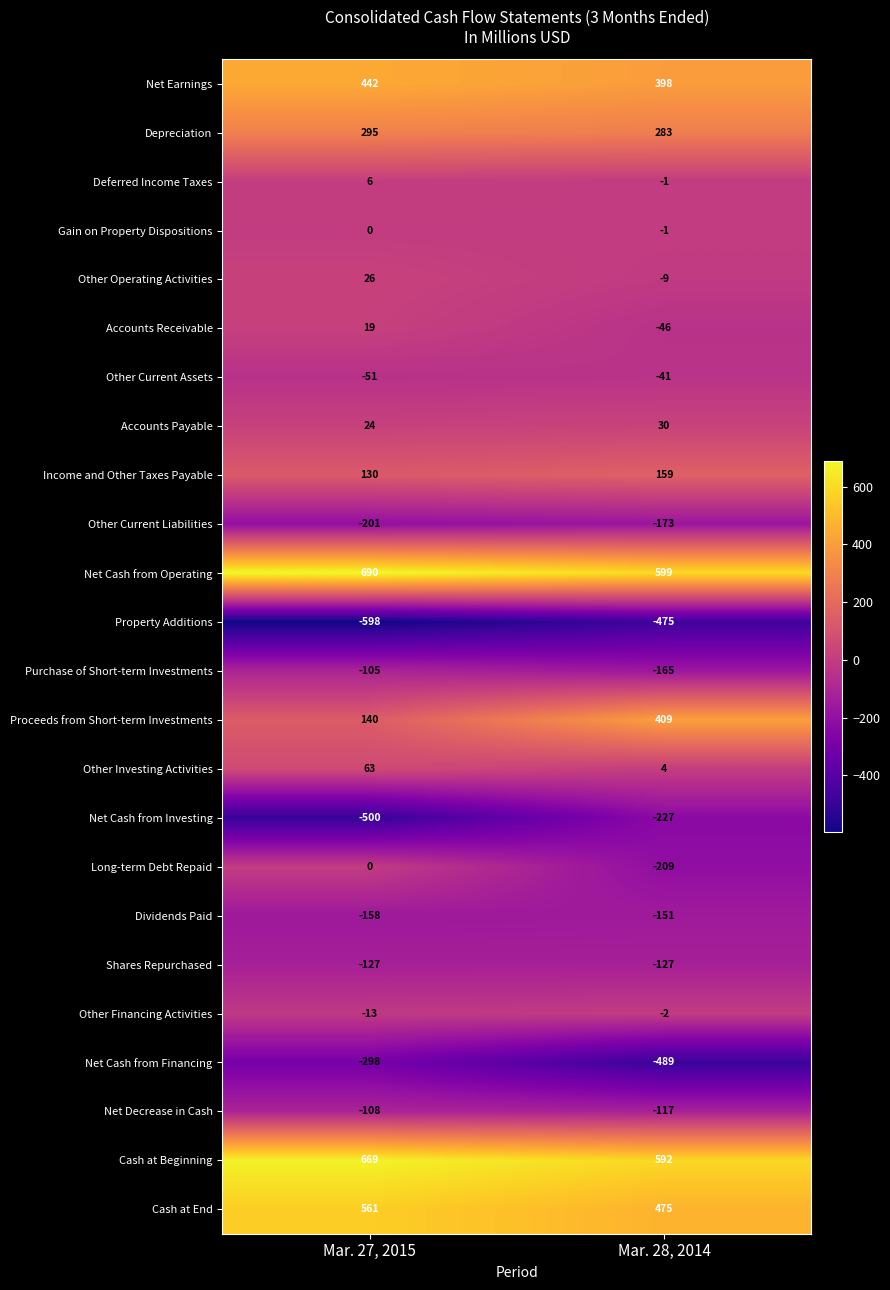

True or false: Other Current Liabilities has a value of -269 at Mar. 27, 2015.

False